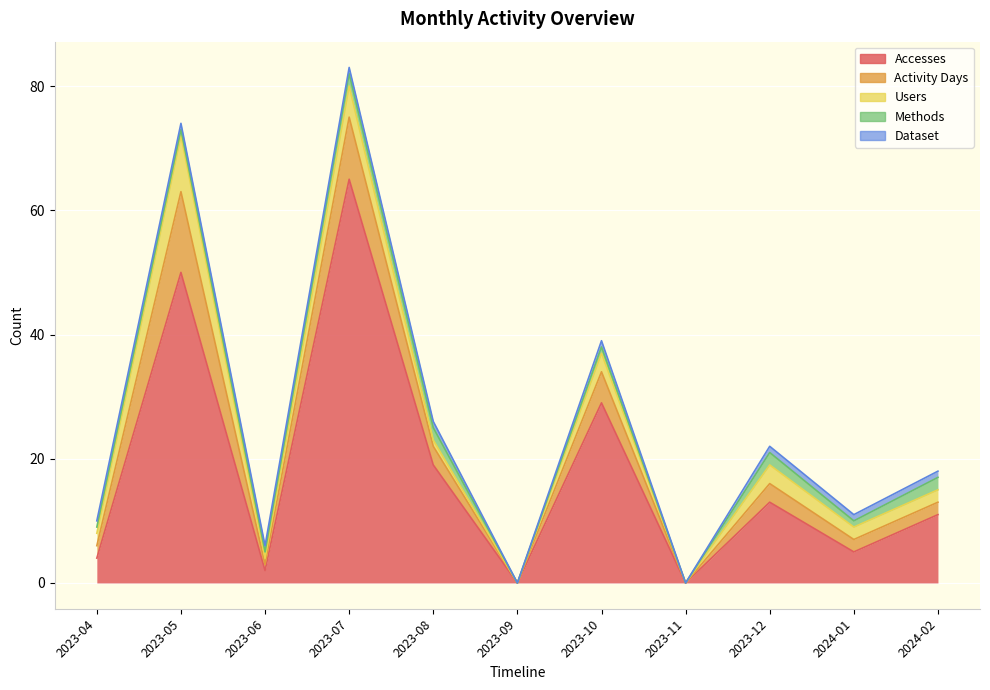

Reading right to left, transcribe all the data shown in this chart.

Accesses: 11	5	13	0	29	0	19	65	2	50	4
Activity Days: 2	2	3	0	5	0	3	10	1	13	2
Users: 2	2	3	0	3	0	1	5	1	9	2
Methods: 2	1	2	0	1	0	2	2	1	1	1
Dataset: 1	1	1	0	1	0	1	1	1	1	1